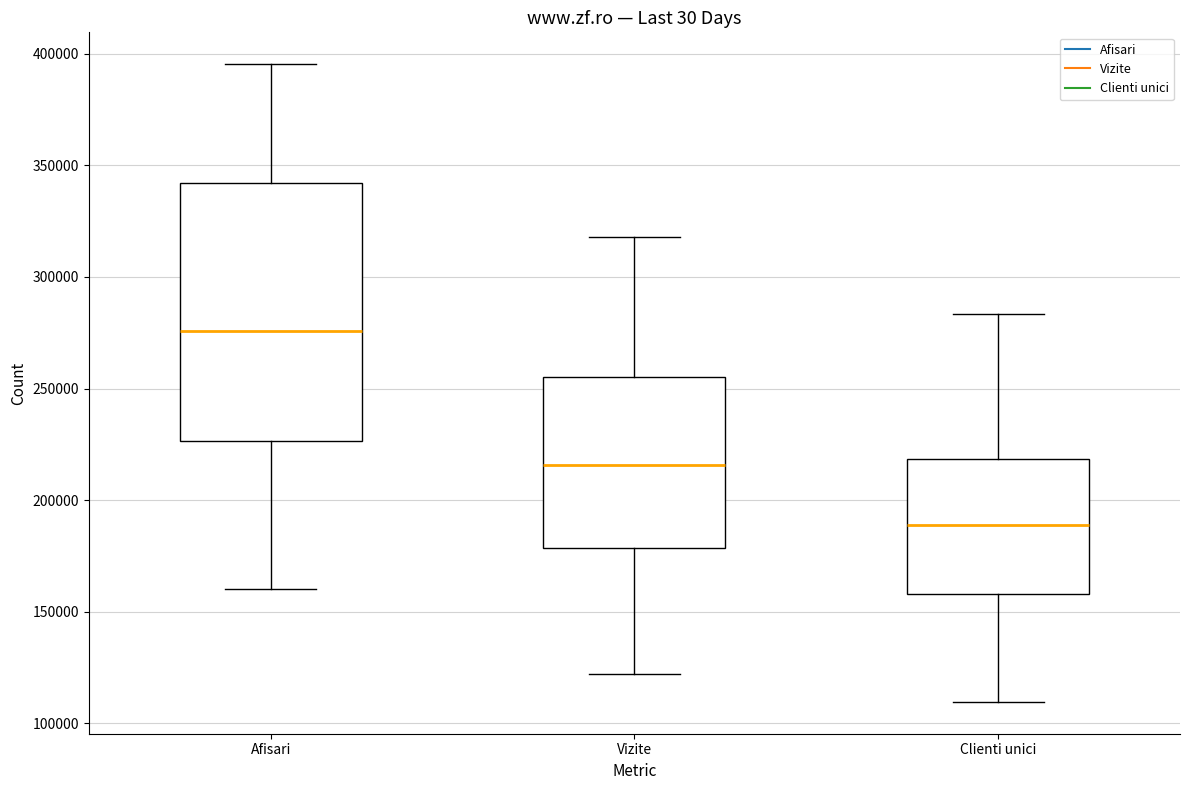

Reading left to right, read every box against the y-axis: the position of its median line, the range the box covers, and the ends of its whiskers. The values are not printed on the chart, so give them approximately, as read against the axis.

Afisari: median 275000, box 225000 to 340000, whiskers 160000 to 395000
Vizite: median 215000, box 180000 to 255000, whiskers 120000 to 320000
Clienti unici: median 190000, box 160000 to 220000, whiskers 110000 to 285000